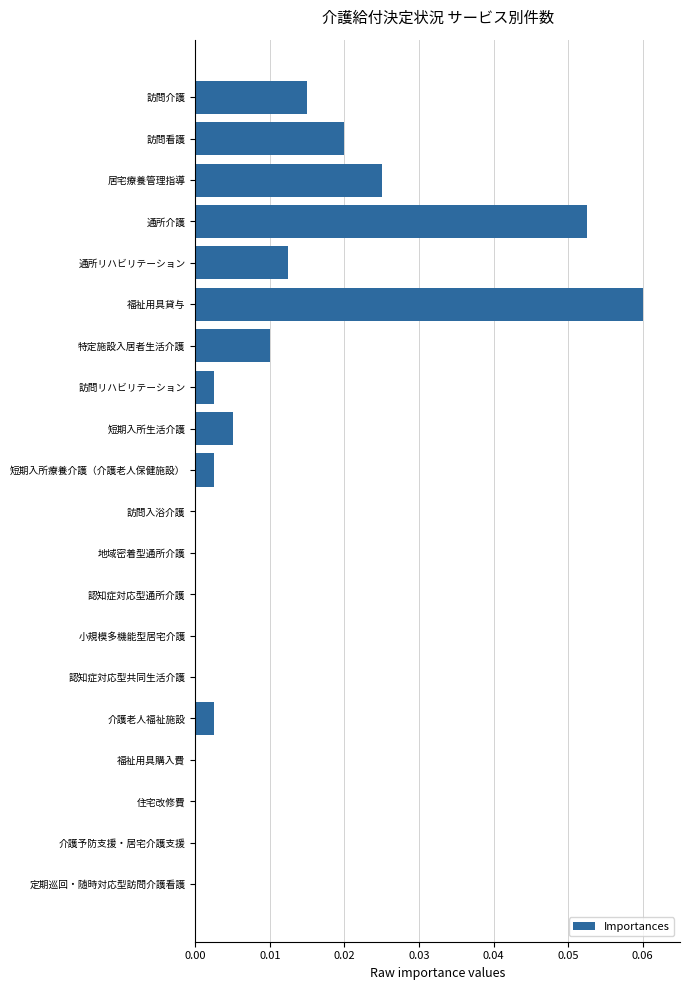

True or false: the data shows 0.0 at 訪問介護.

True